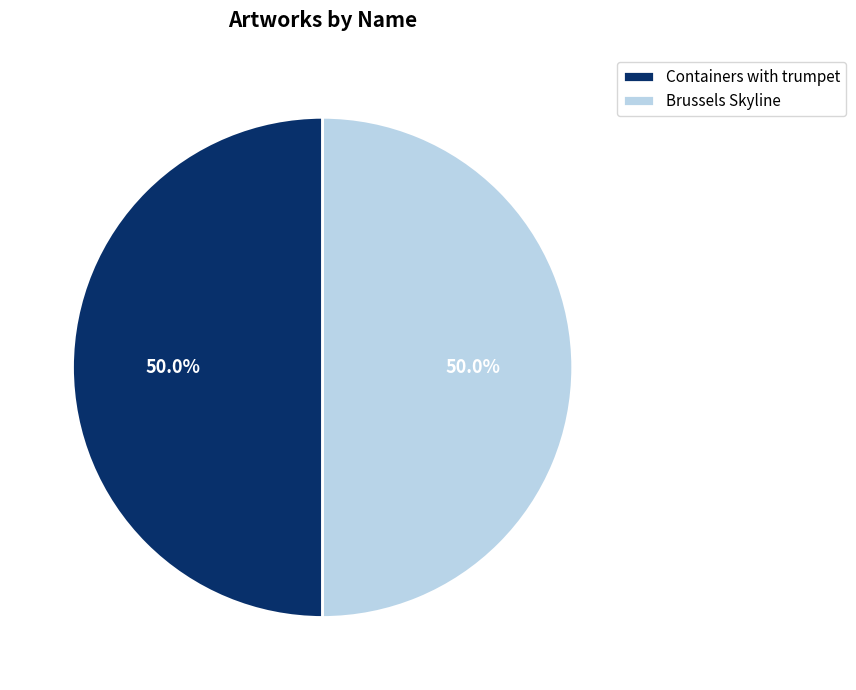

To the nearest percent, what is the average slice percentage?

50%